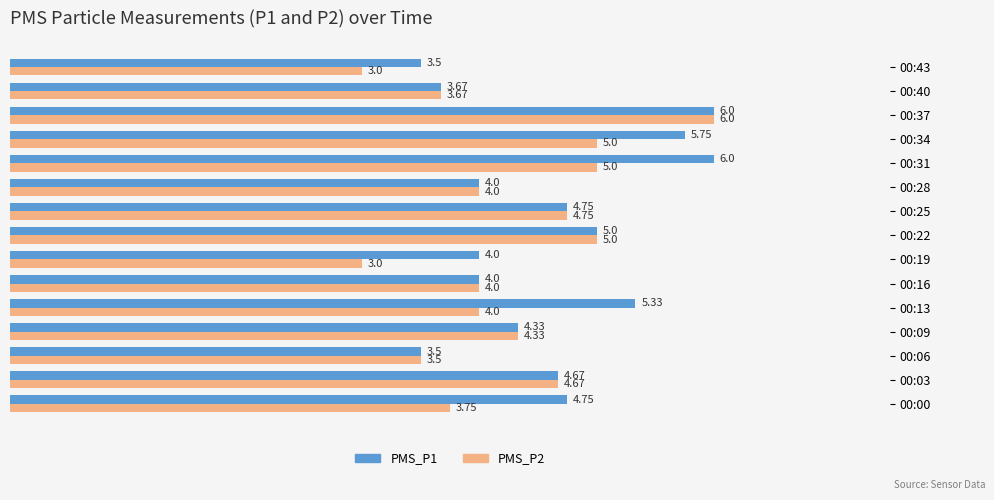

Which series has the largest total across all categories?

PMS_P1